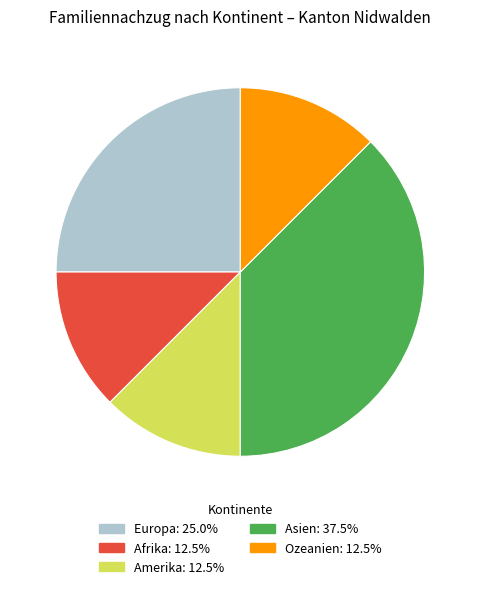

Is Afrika the majority of the pie?

No